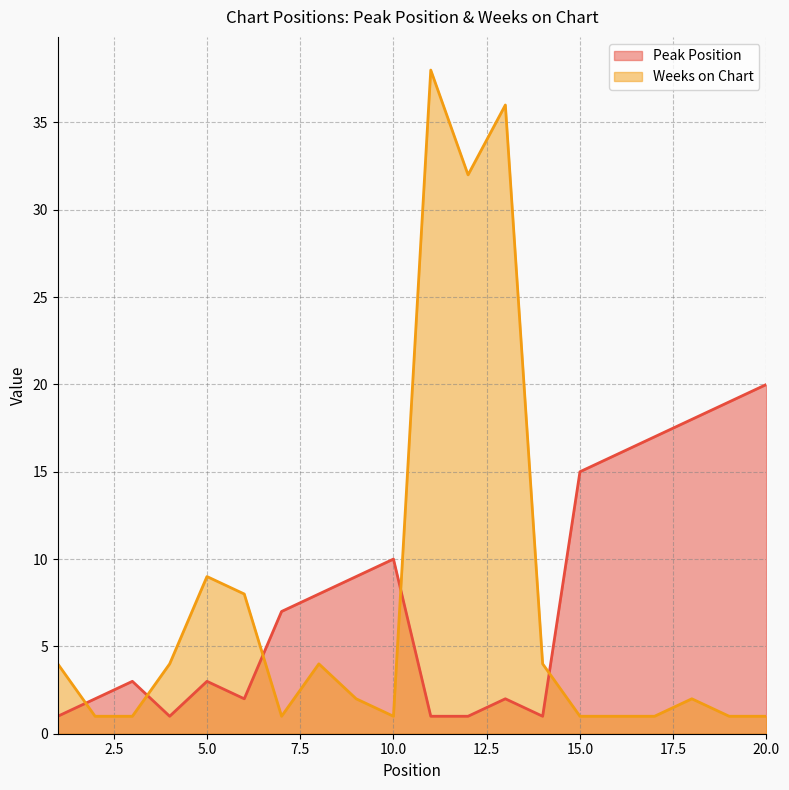

True or false: Peak Position has more than 0 interior local peaks.

True